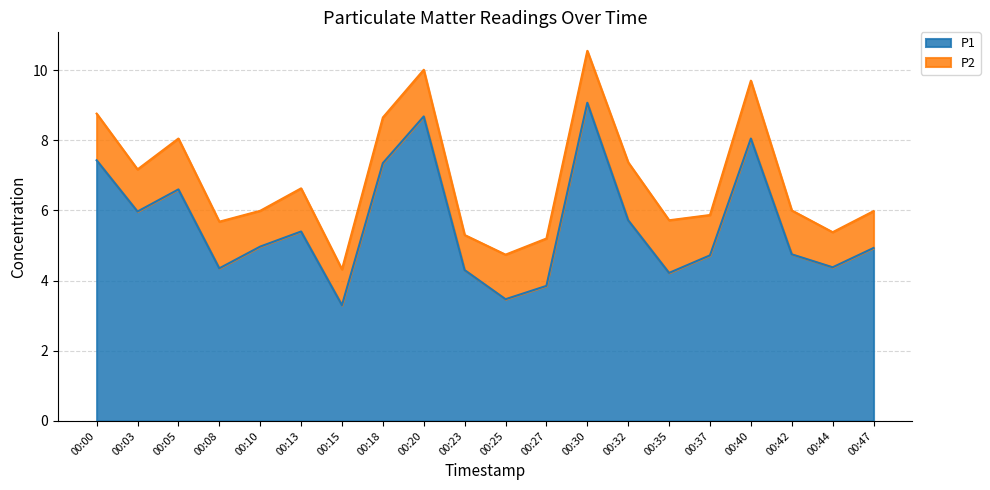

Which label corresponds to the largest value in the chart?

00:30